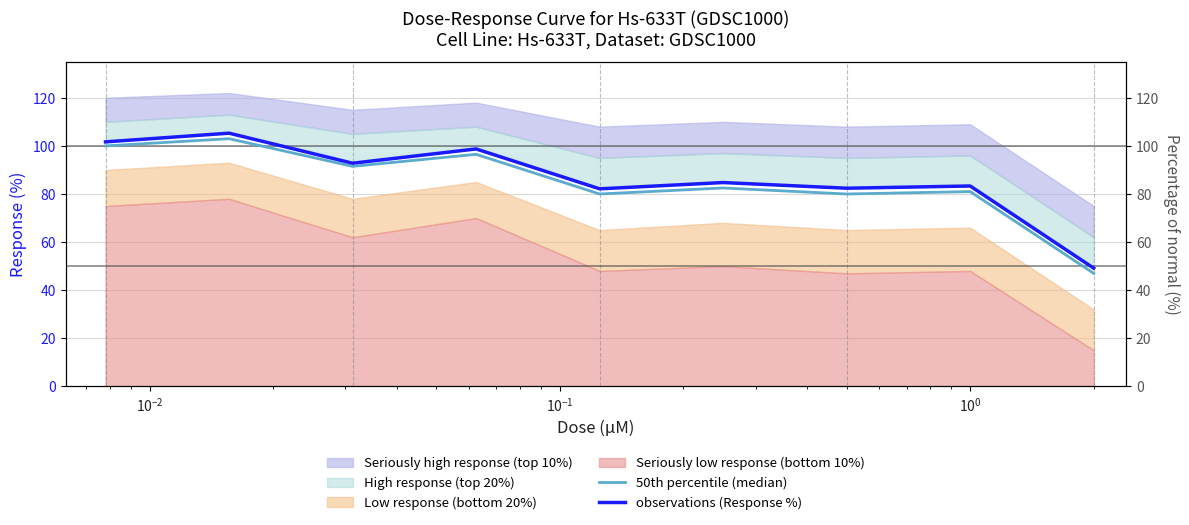

What is the label of the 3rd point from the left?

$\mathdefault{10^{-2}}$